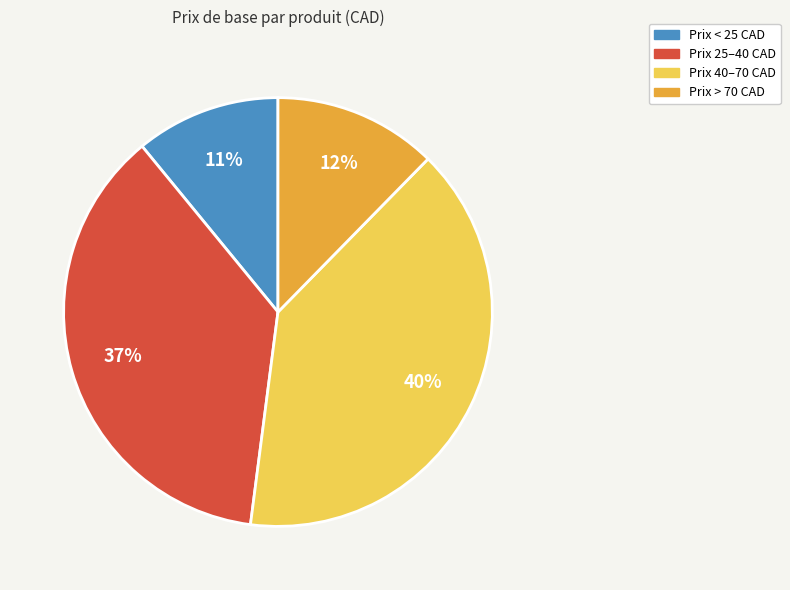

Is there a majority slice in this chart?

No